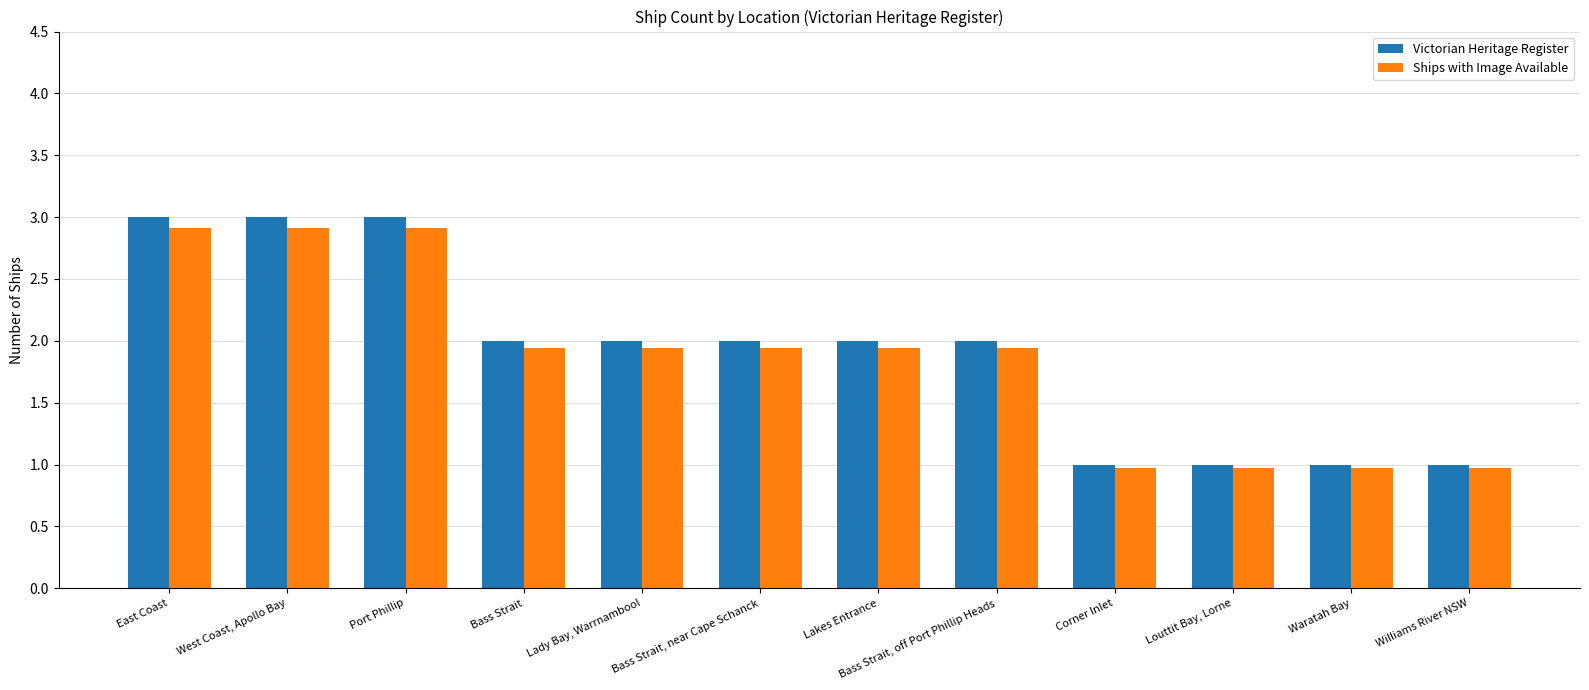

Does the chart contain any negative values?

No